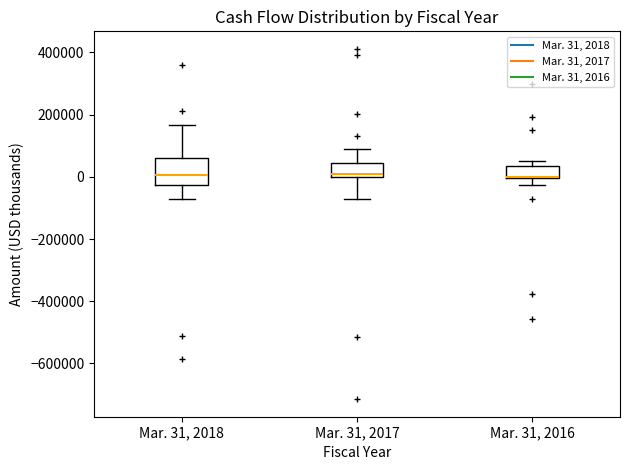

Which box is the tallest, from its lower edge to its upper edge?

Mar. 31, 2018